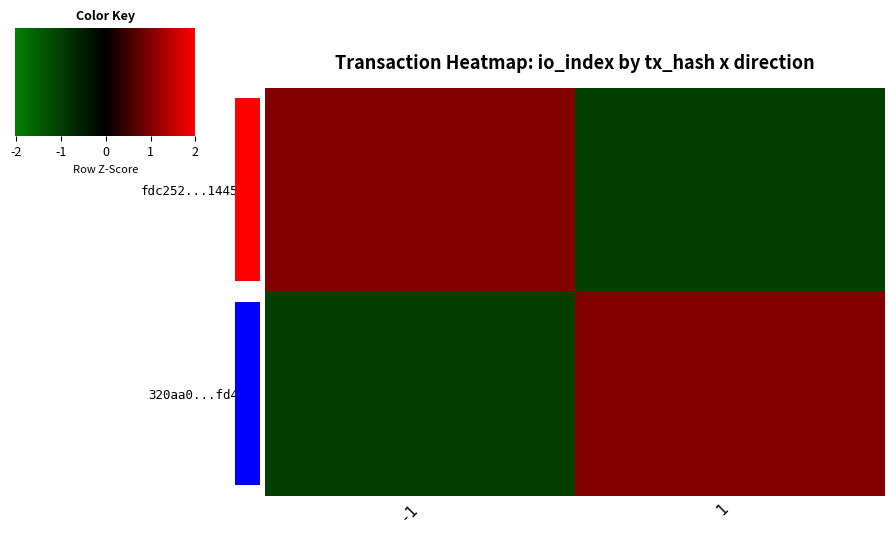

Read the 320aa0...fd455c value at 1.

1